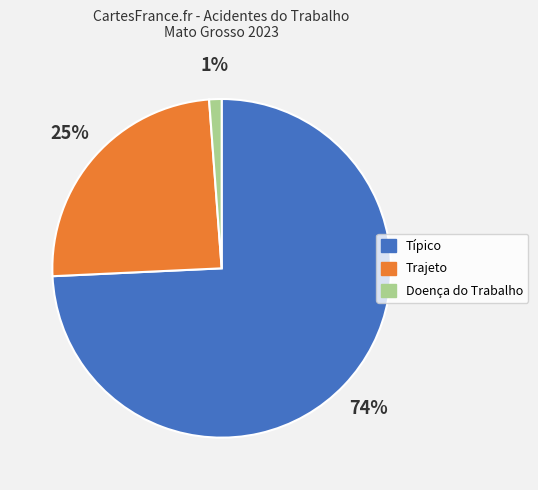

To the nearest percent, what is the difference between the Típico and Doença do Trabalho slice percentages?

73%